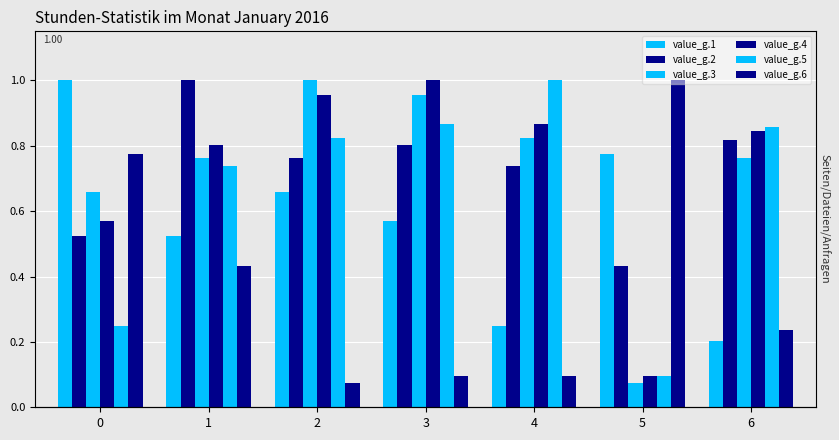

At which label does value_g.3 reach its peak?

2